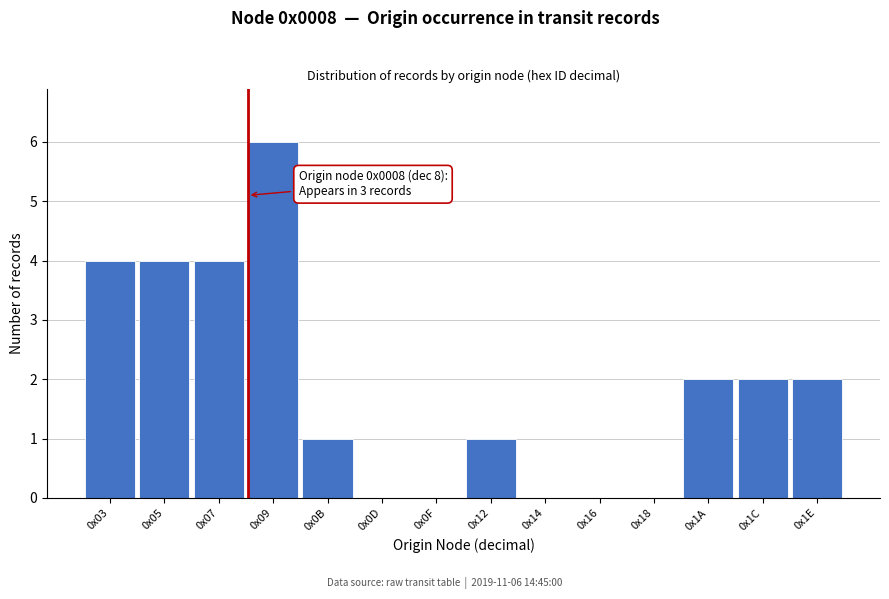

What is the ratio of the value at 0x07 to the value at 0x1E?

2.0